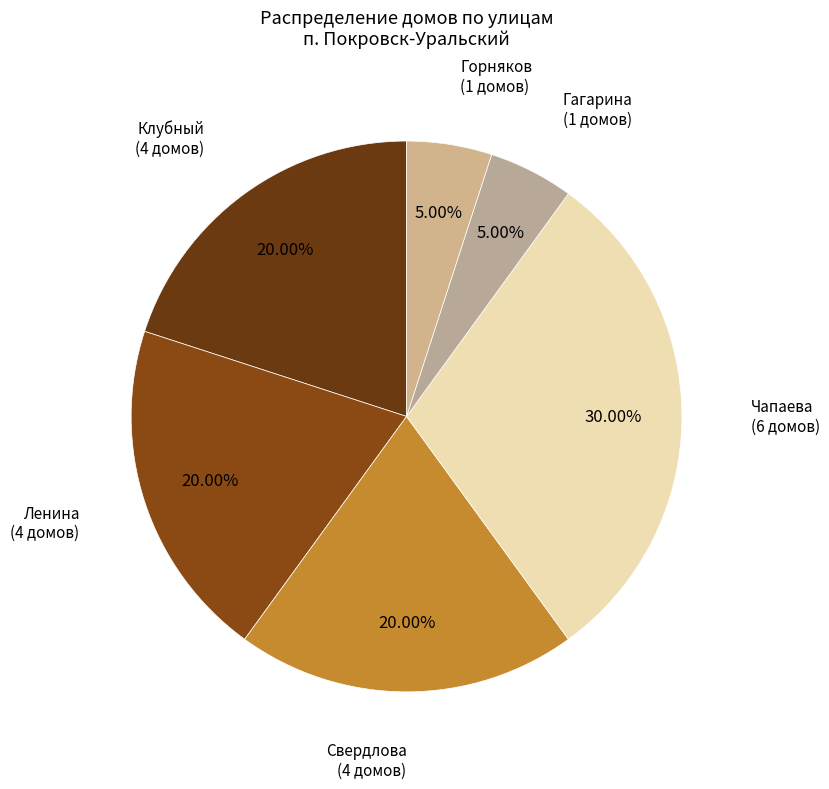

Do Ленина and Свердлова together represent more than half of the pie?

No